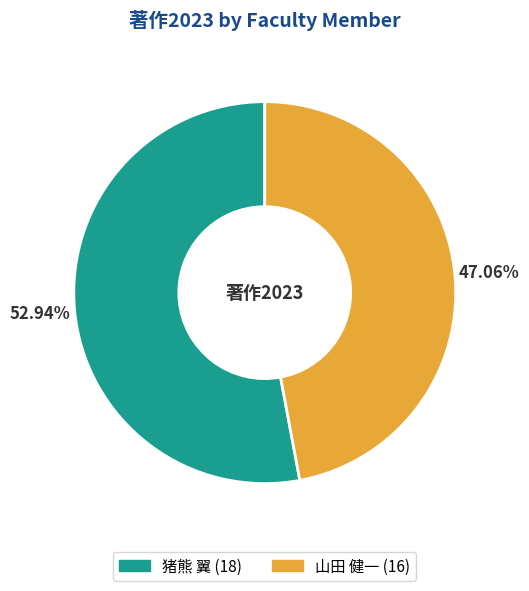

How many slices are in this pie chart?

2